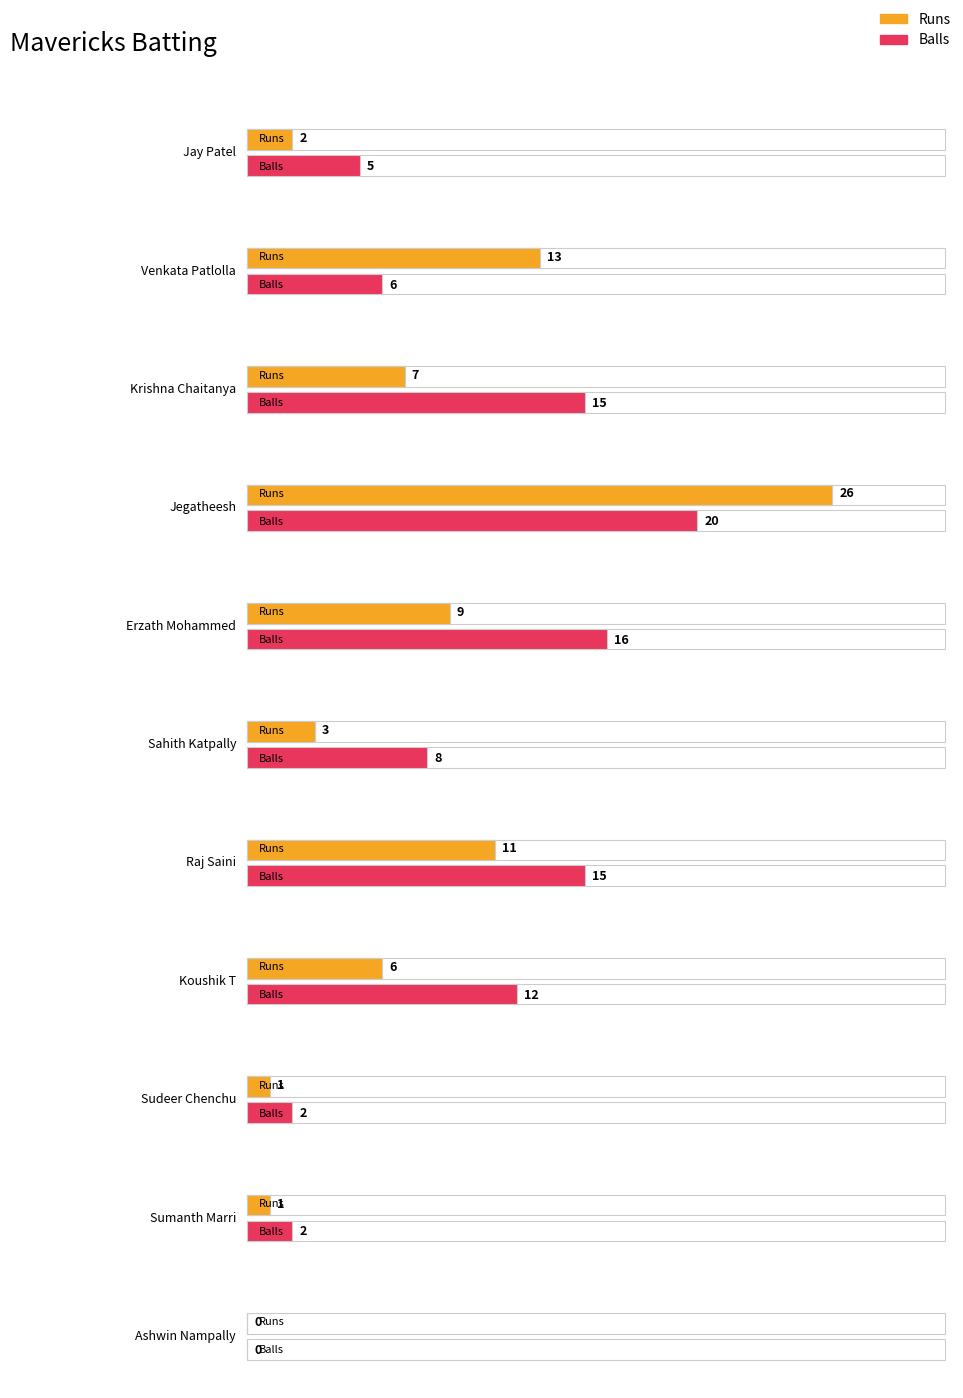

At which category does the chart reach its peak across all series?

Jegatheesh